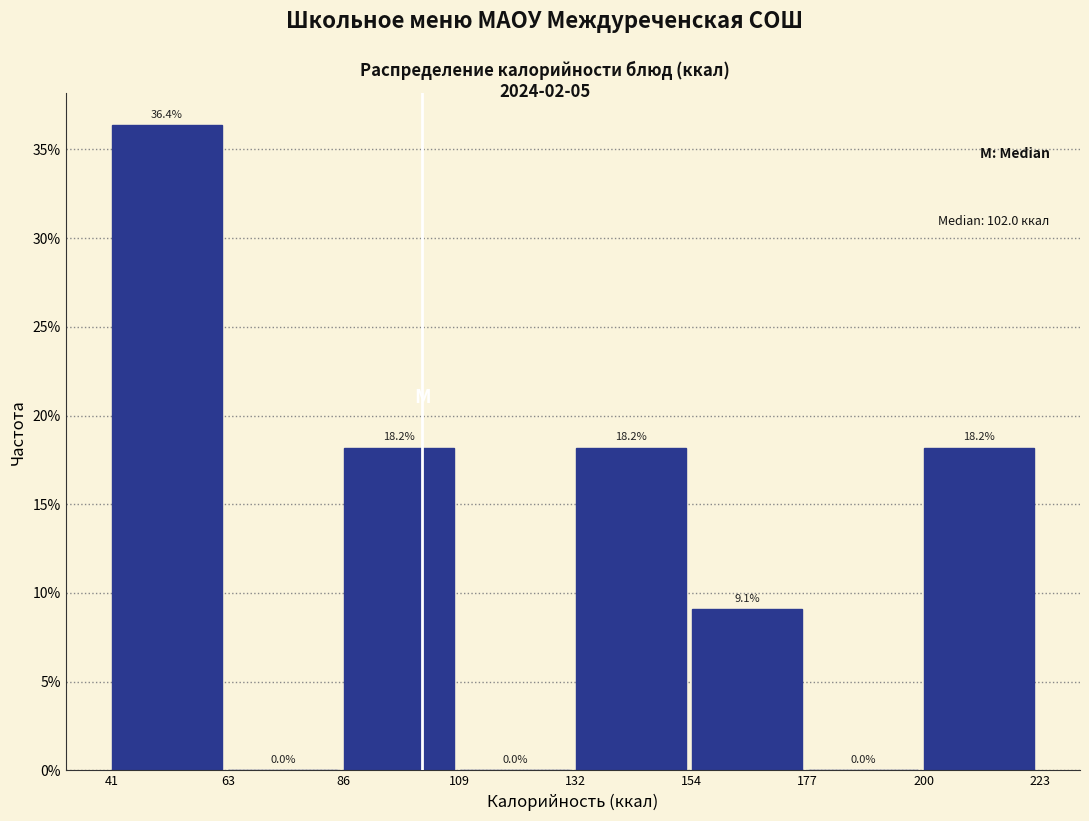

Over which range of the x-axis is the bar tallest?

41 to 63